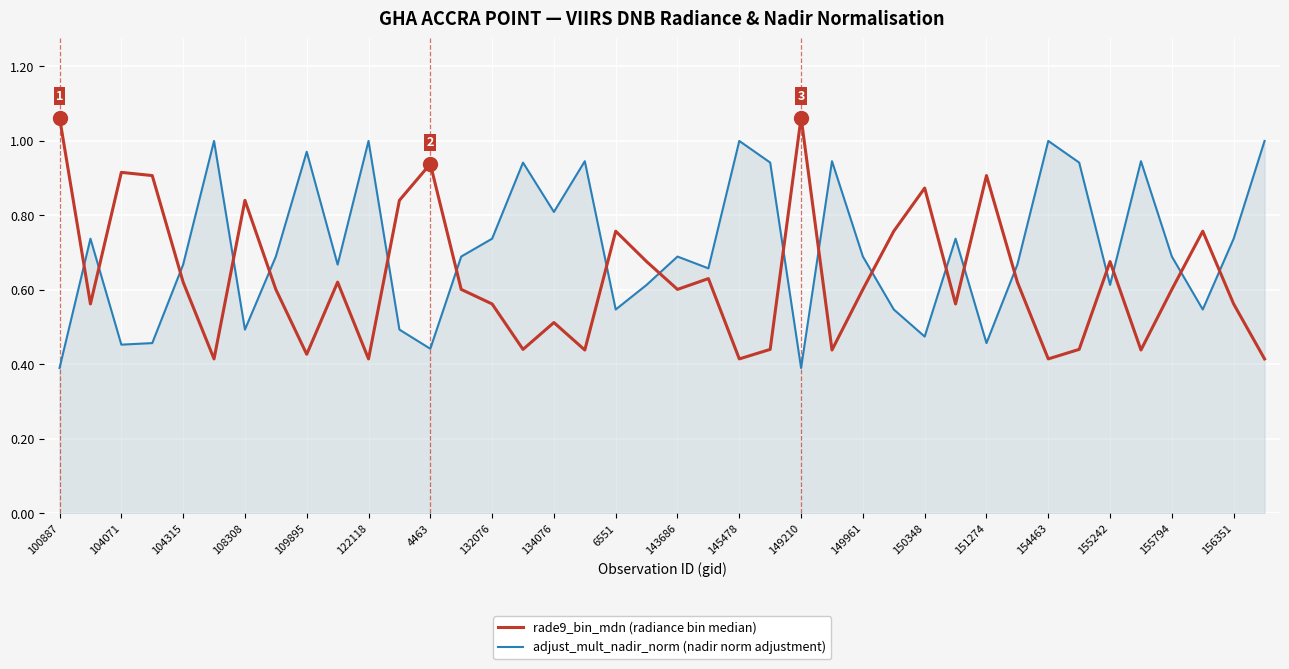

Which series has the largest total across all categories?

adjust_mult_nadir_norm (nadir norm adjustment)